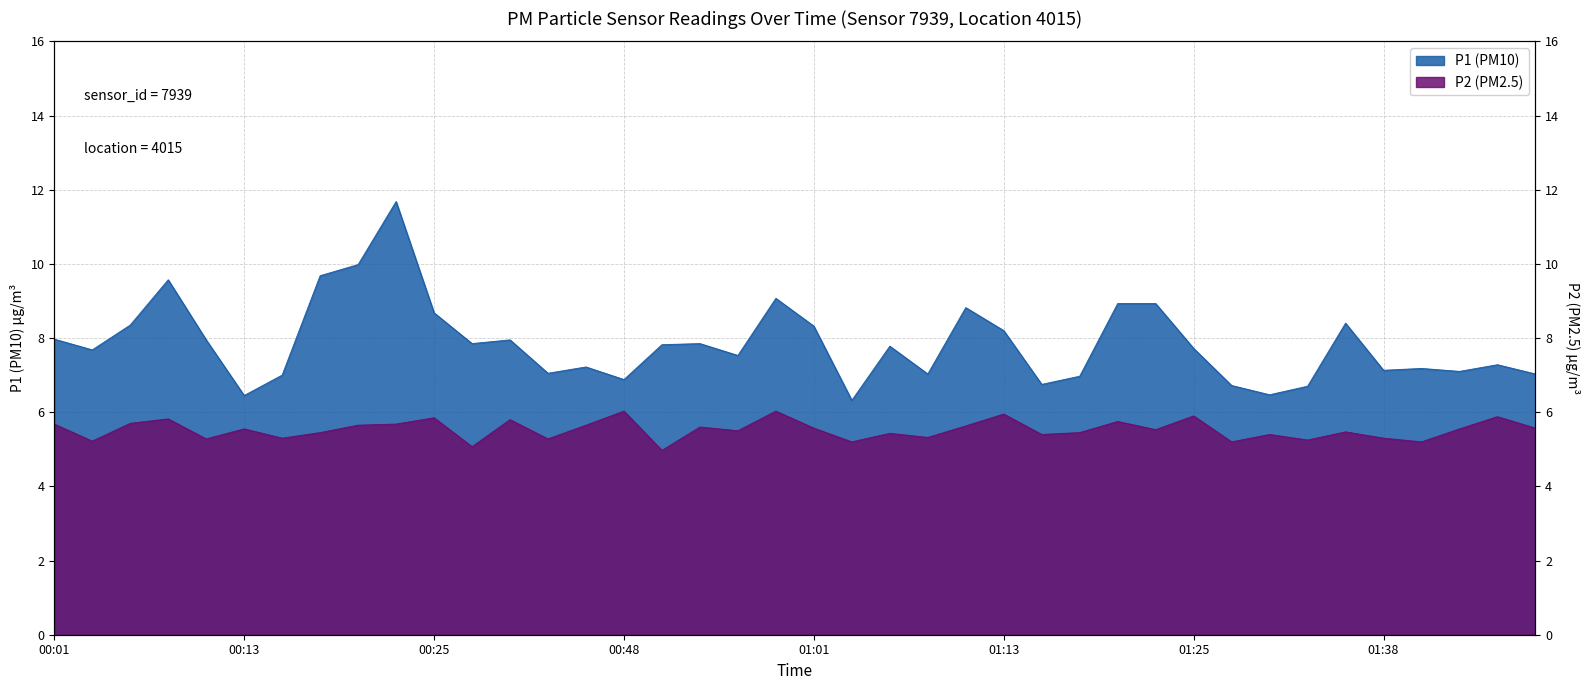

Is the value of P1 at 01:08 greater than the value of P2 at 00:01?

Yes